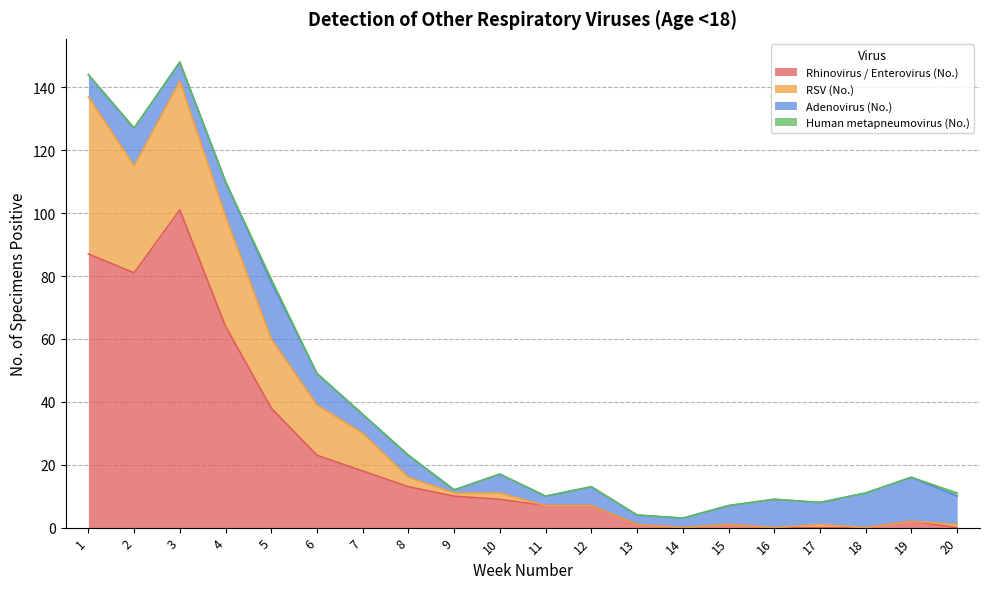

At which category is the sum across all series the highest?

3